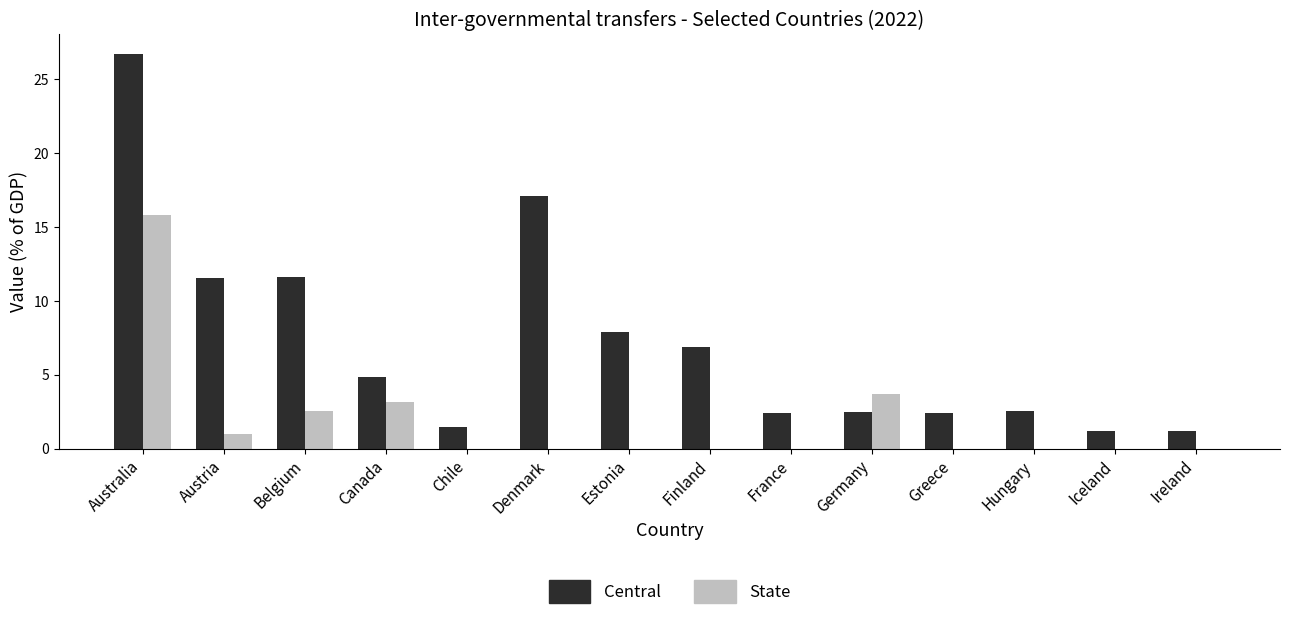

What is the average value of the Central series?

7.2